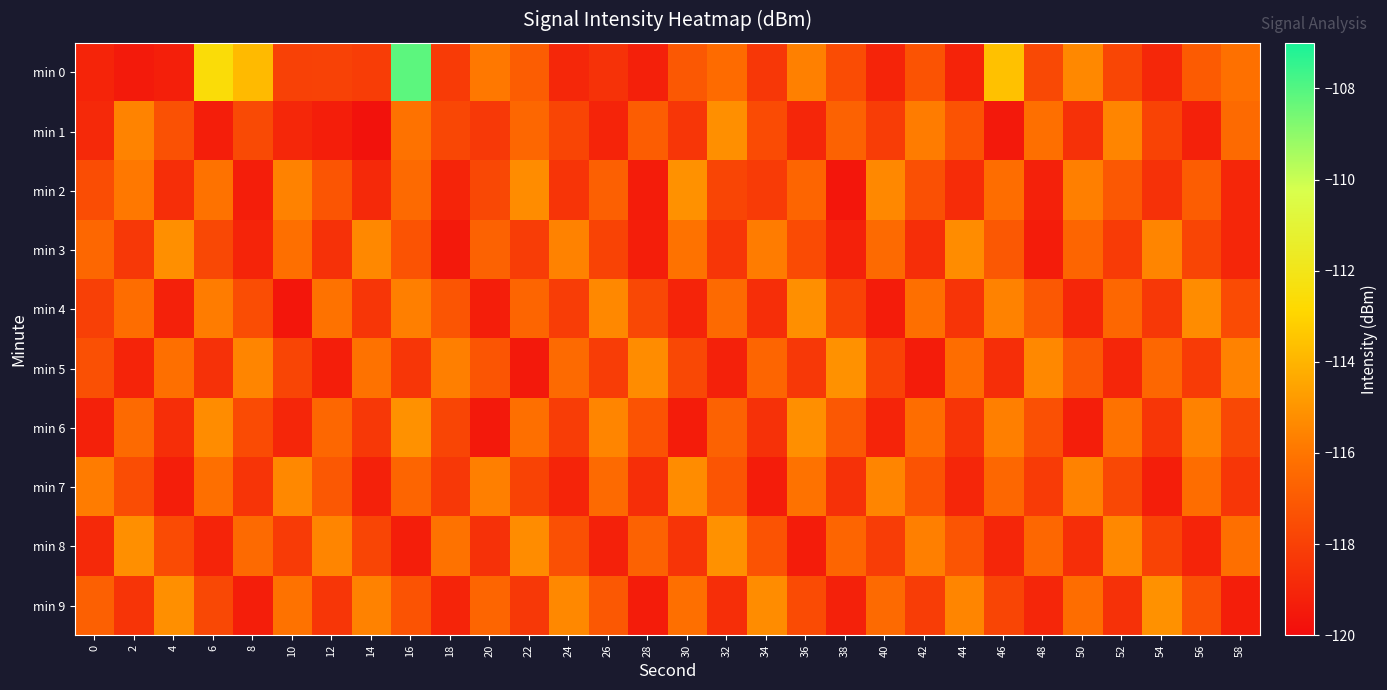

What is the greatest value displayed?

-108.1